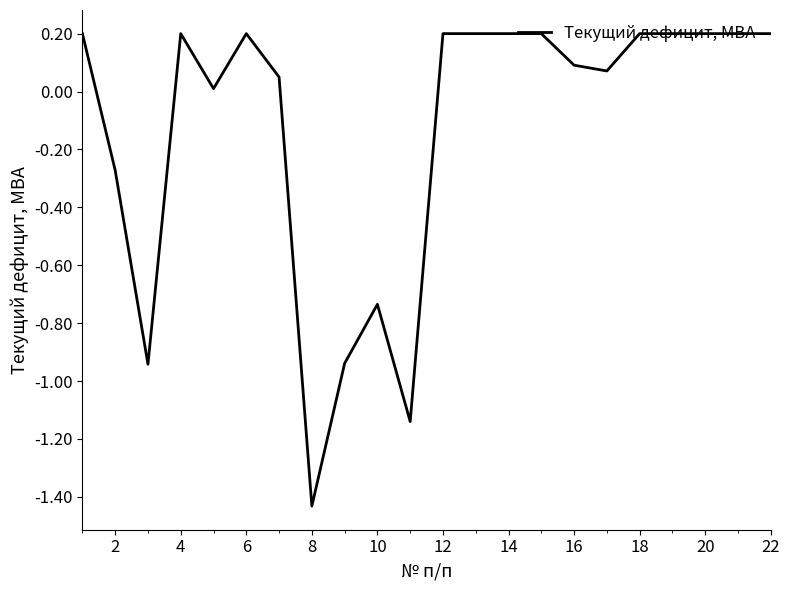

What is the maximum value shown in the chart?

0.2